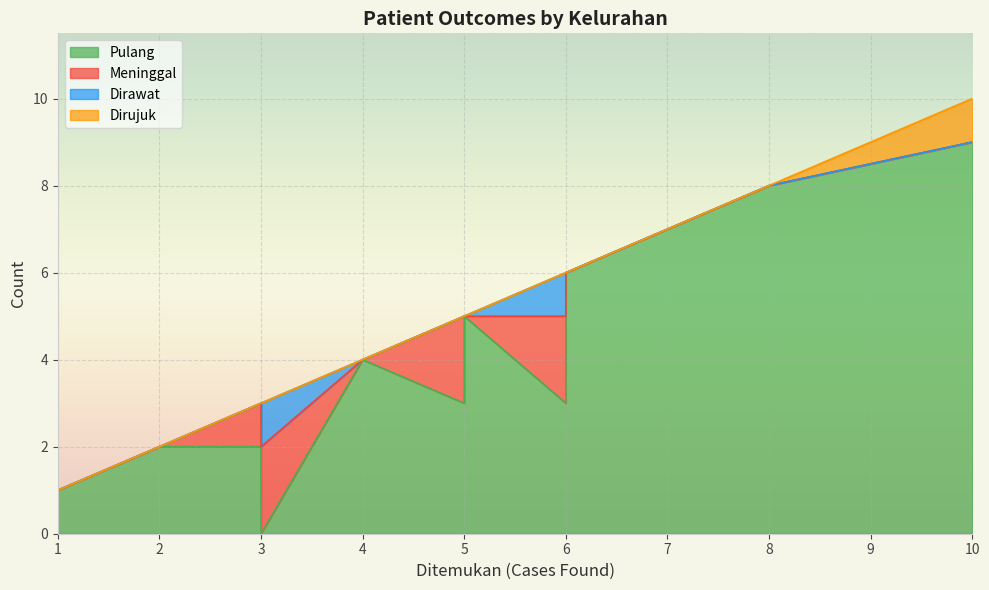

Does the chart display data point markers on the line(s)?

No